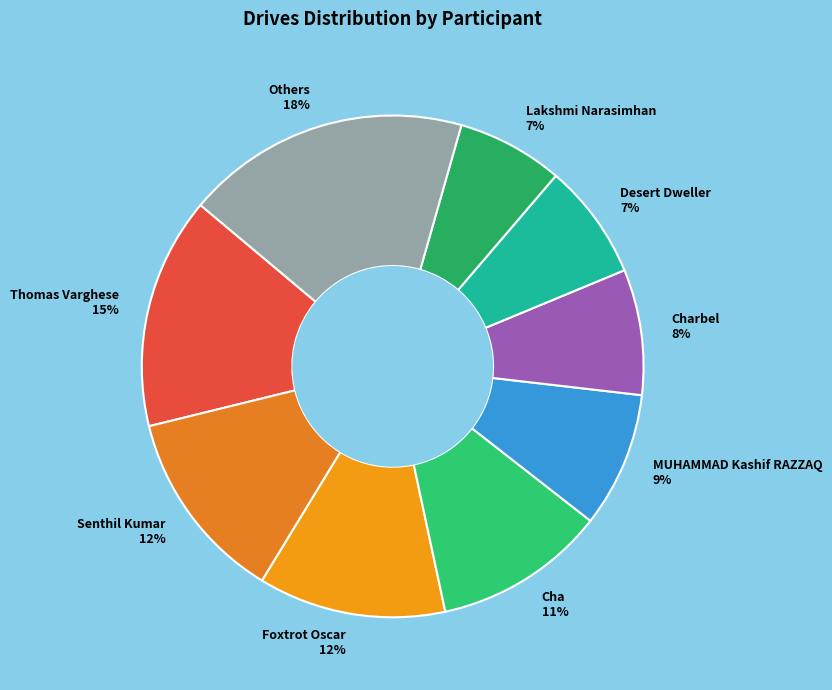

Which slice is the largest?

Others 18%